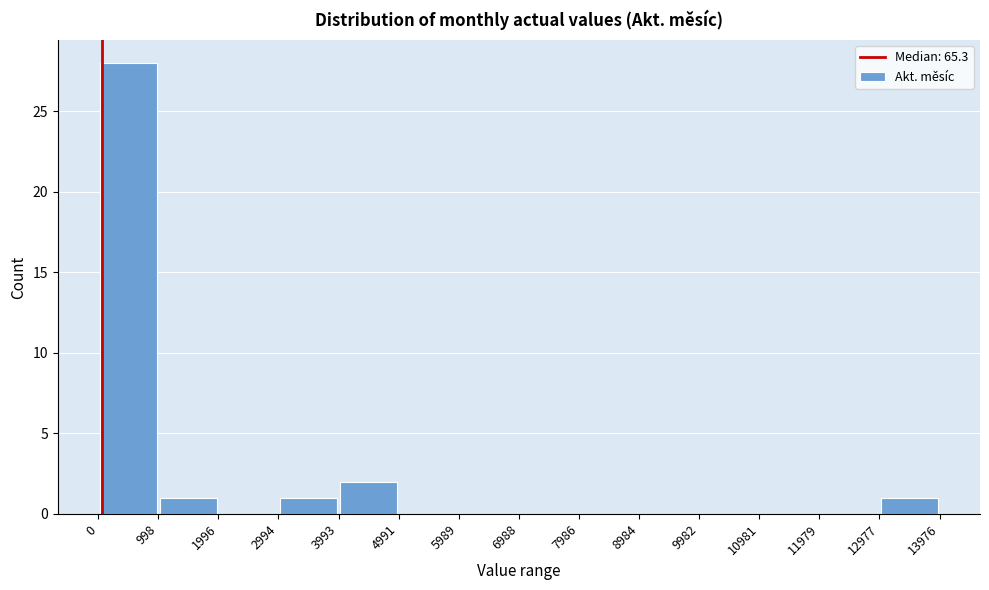

Reading left to right, transcribe this chart: for each bar, give the range it covers on the x-axis and its height. The values are not printed on the chart, so give them approximately, as read against the axis.

0 to 998: 28
998 to 1996: 1
1996 to 2994: 0
2994 to 3993: 1
3993 to 4991: 2
4991 to 5989: 0
5989 to 6988: 0
6988 to 7986: 0
7986 to 8984: 0
8984 to 9982: 0
9982 to 10981: 0
10981 to 11979: 0
11979 to 12977: 0
12977 to 13976: 1